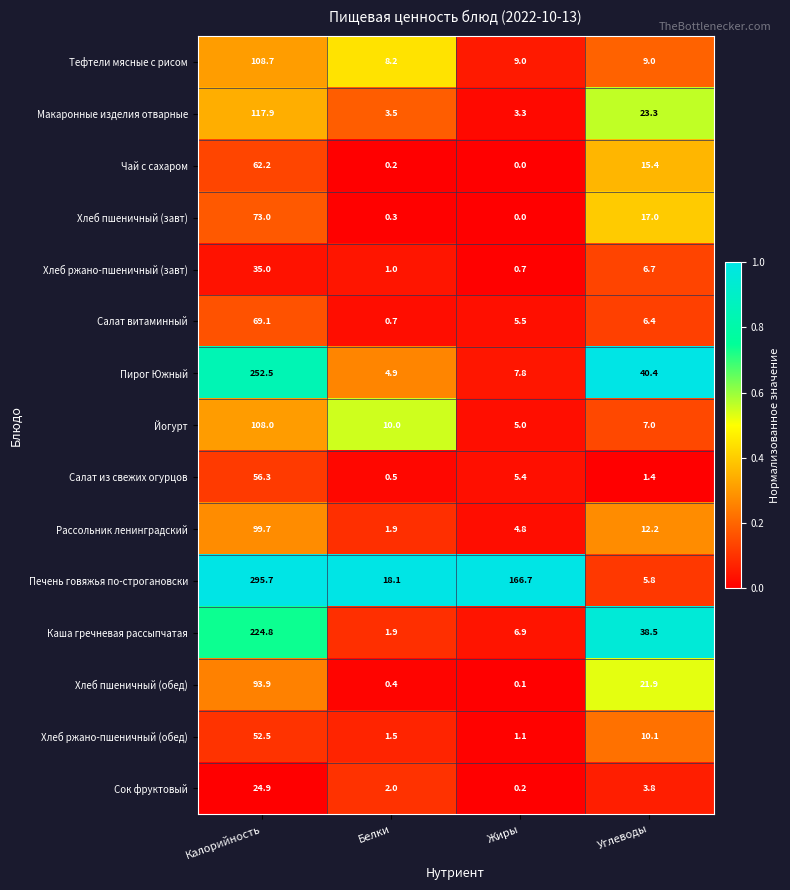

What is the total value across all series at Углеводы?

218.9